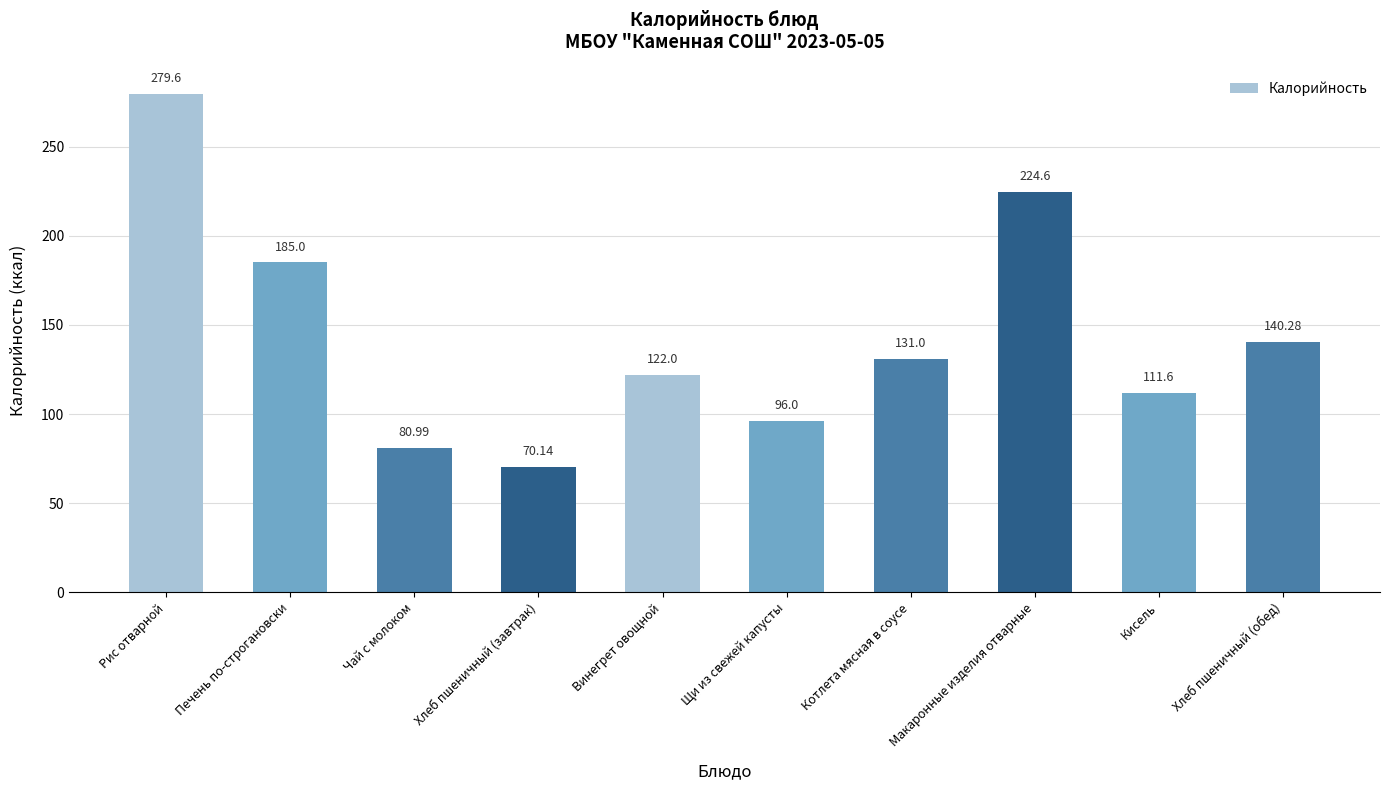

Between Печень по-строгановски and Хлеб пшеничный (обед), which is larger?

Печень по-строгановски